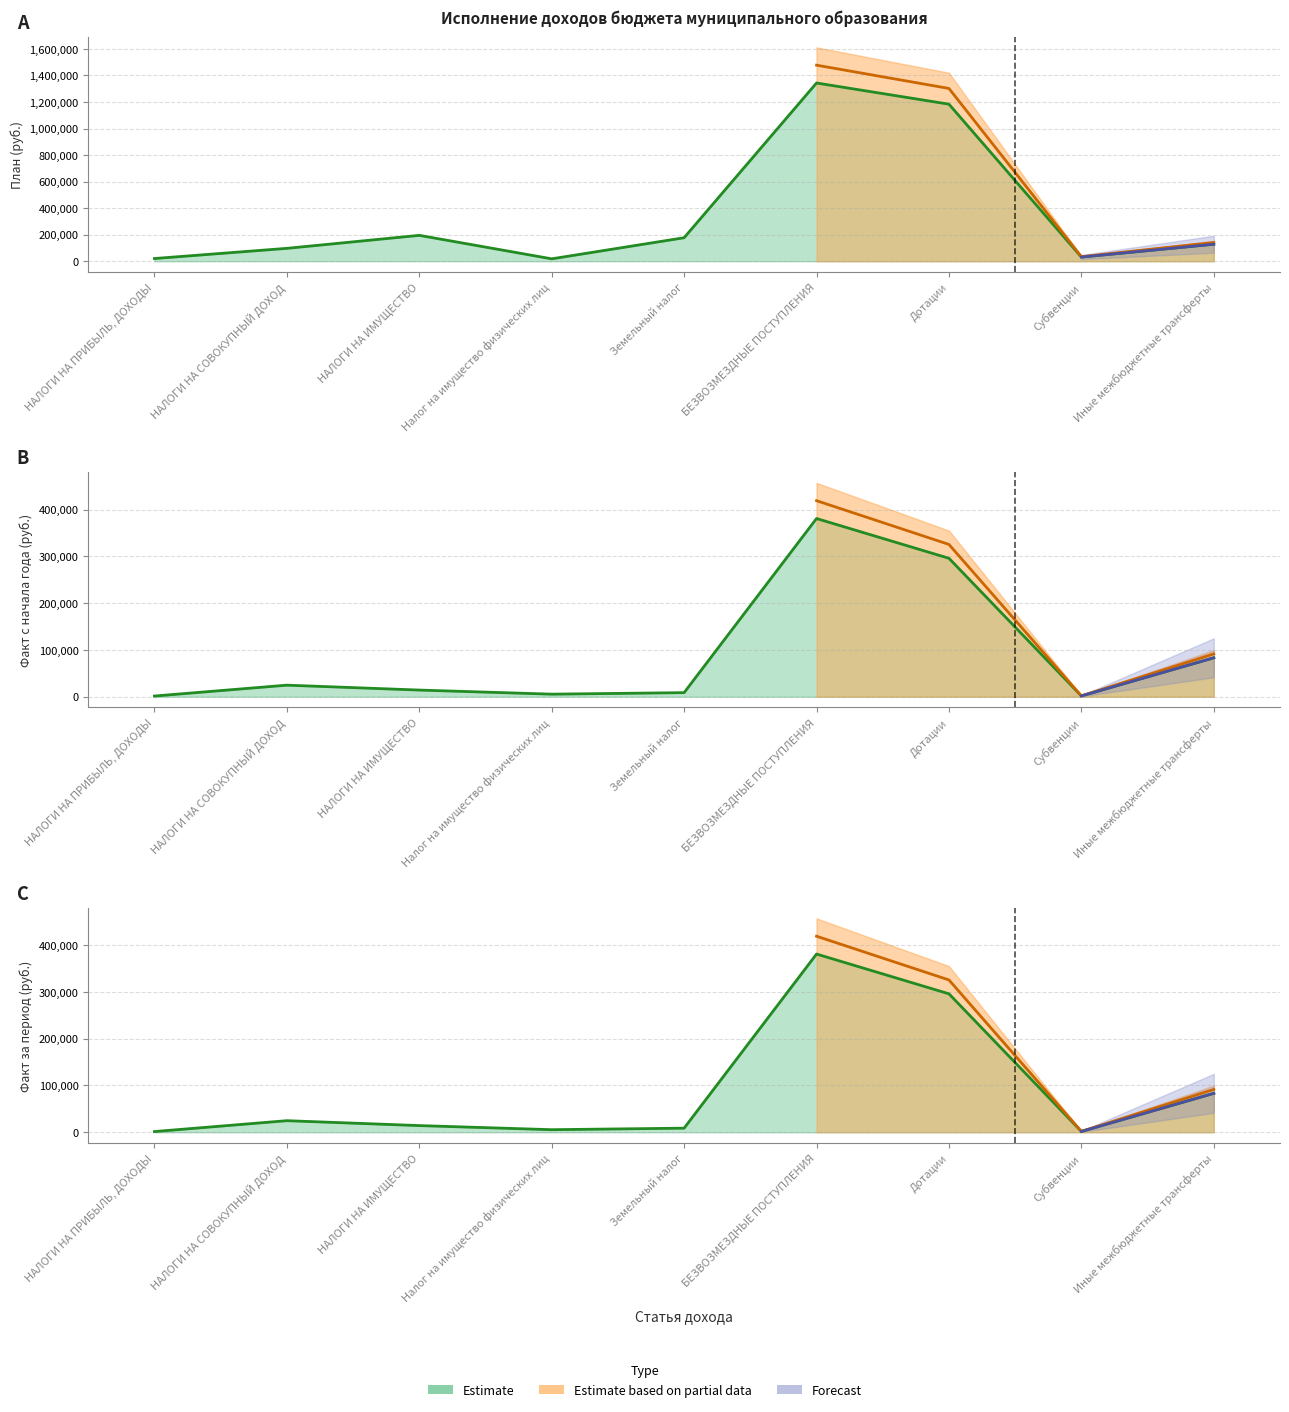

How many lines are shown in the chart?

3